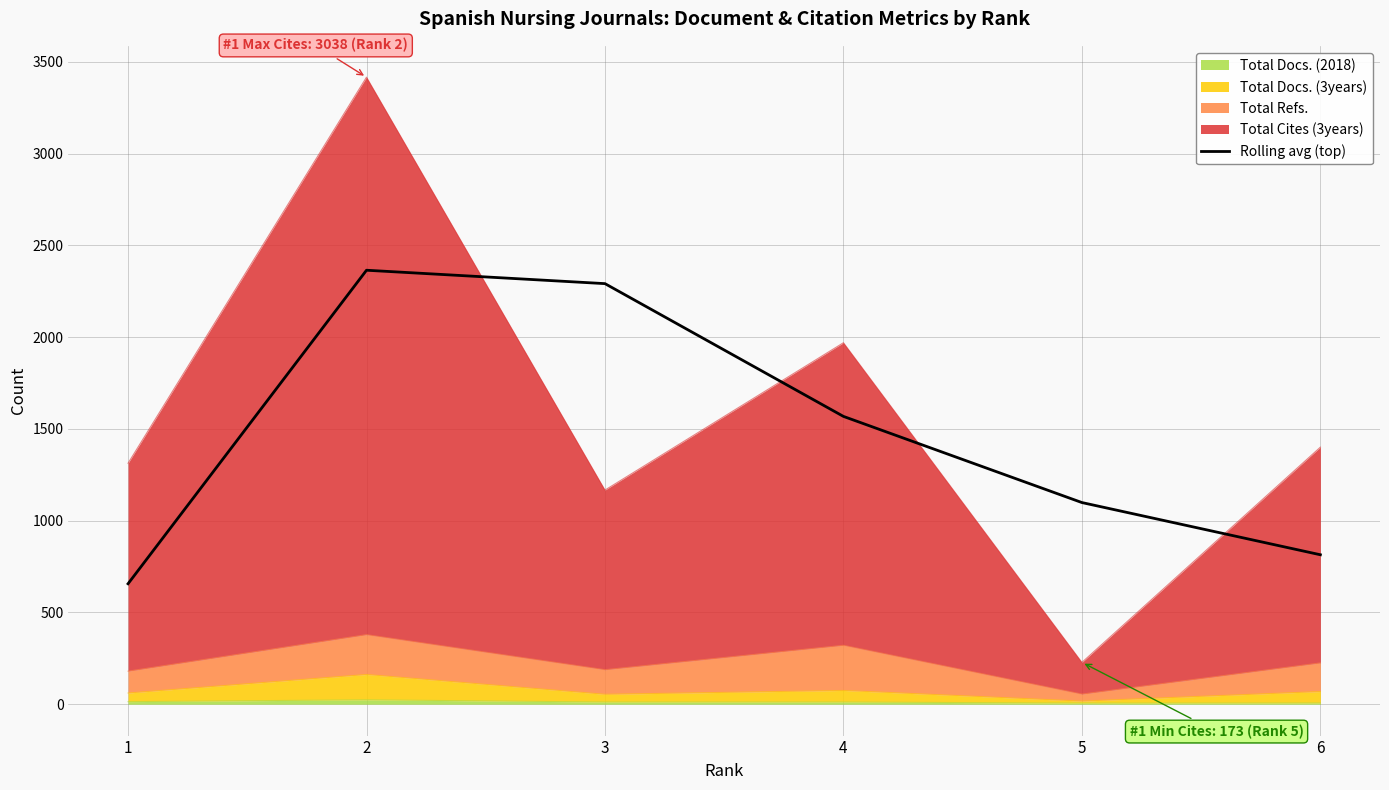

At which label is the value closest to 1510?

4